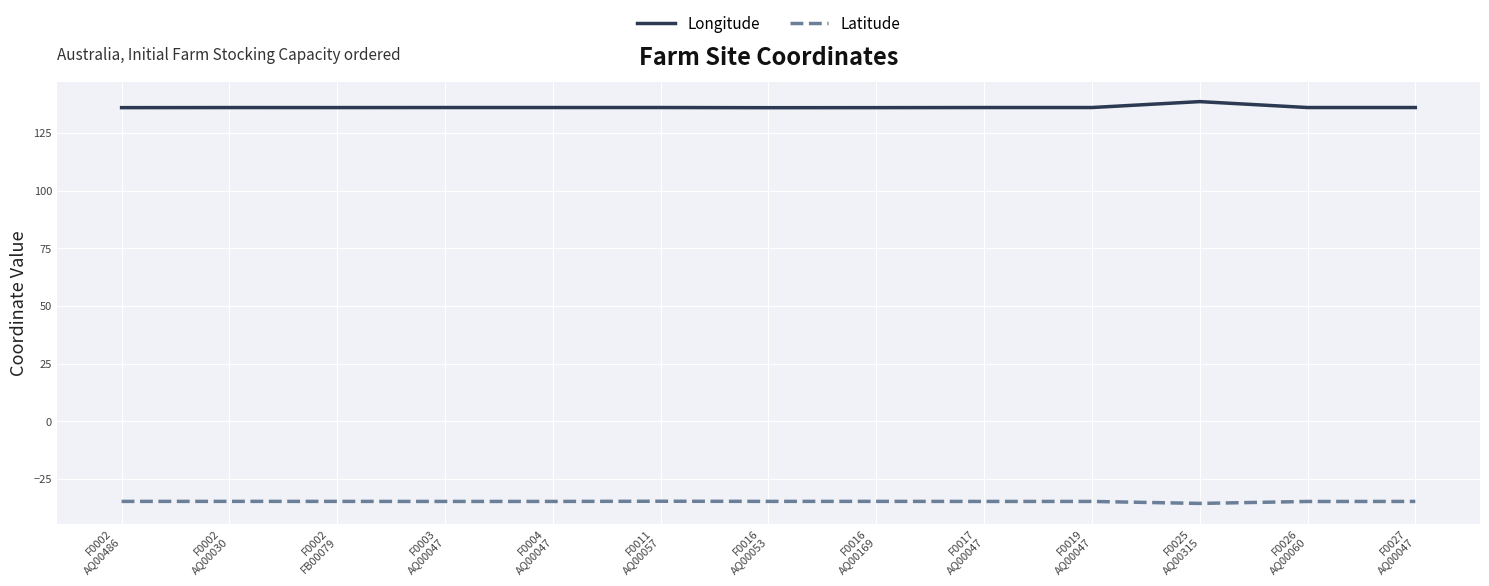

How many series are shown in this chart?

2